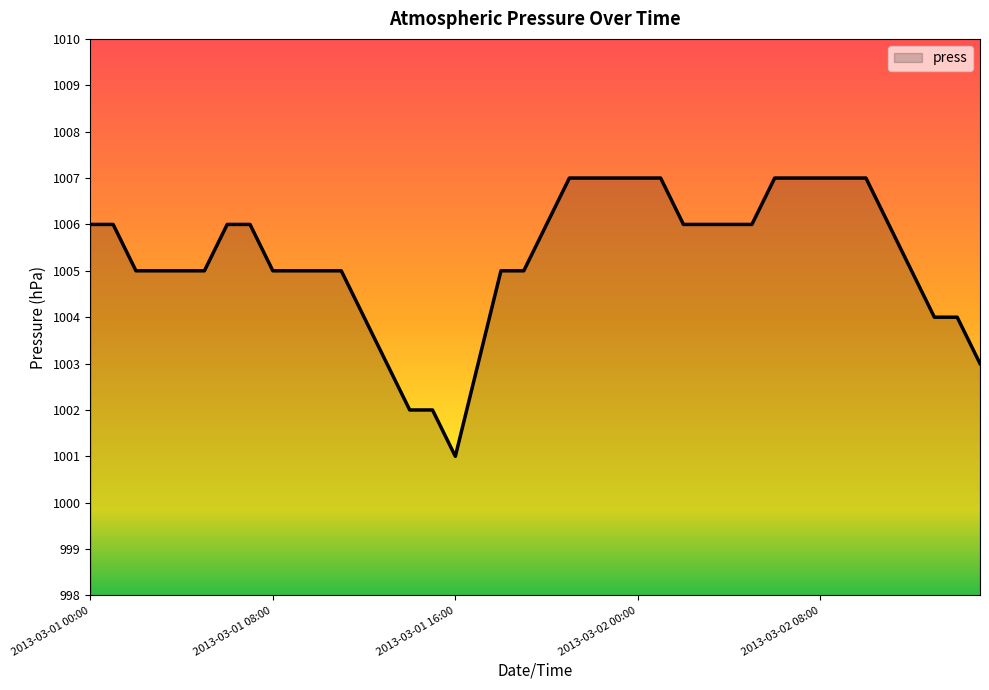

What is the greatest value displayed?

1007